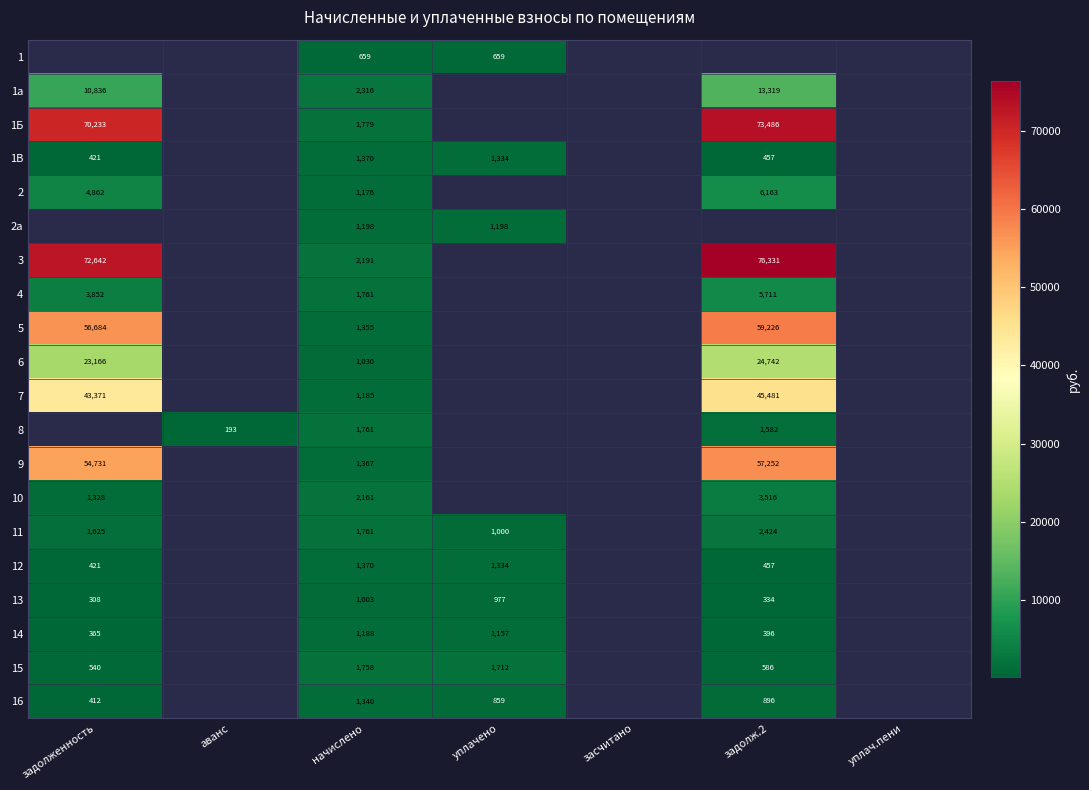

What is the spread (max minus min) of values at начислено?

1657.0